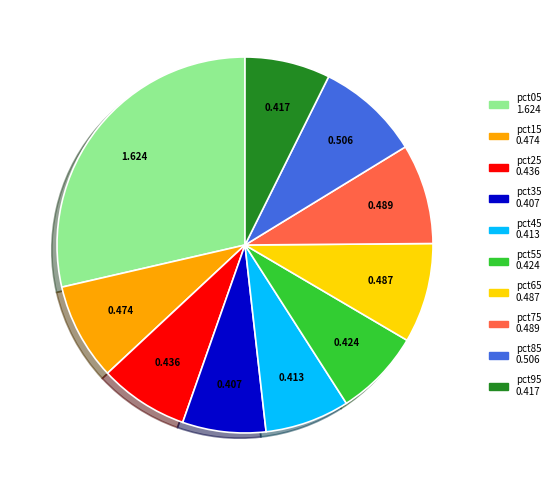

Is pct15 the majority of the pie?

No